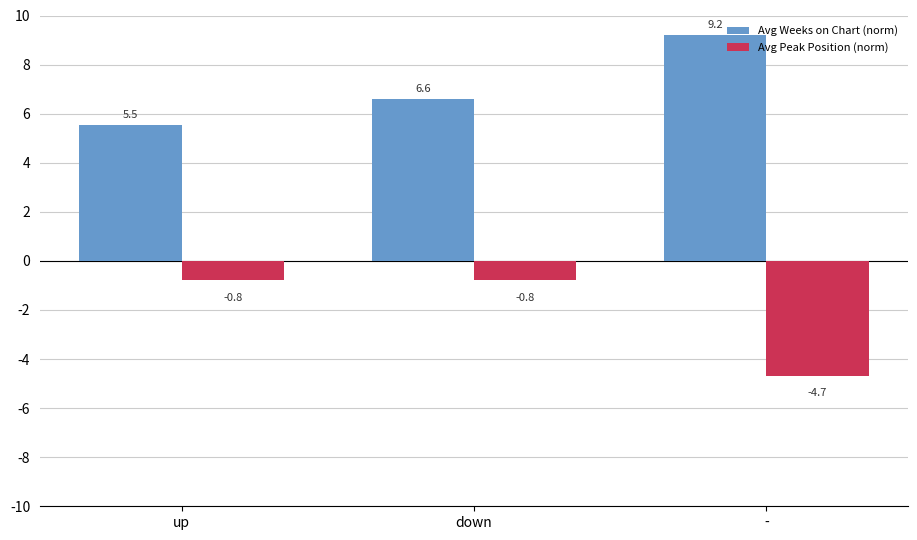

Rank the series at up from lowest to highest value.

Avg Peak Position (norm), Avg Weeks on Chart (norm)